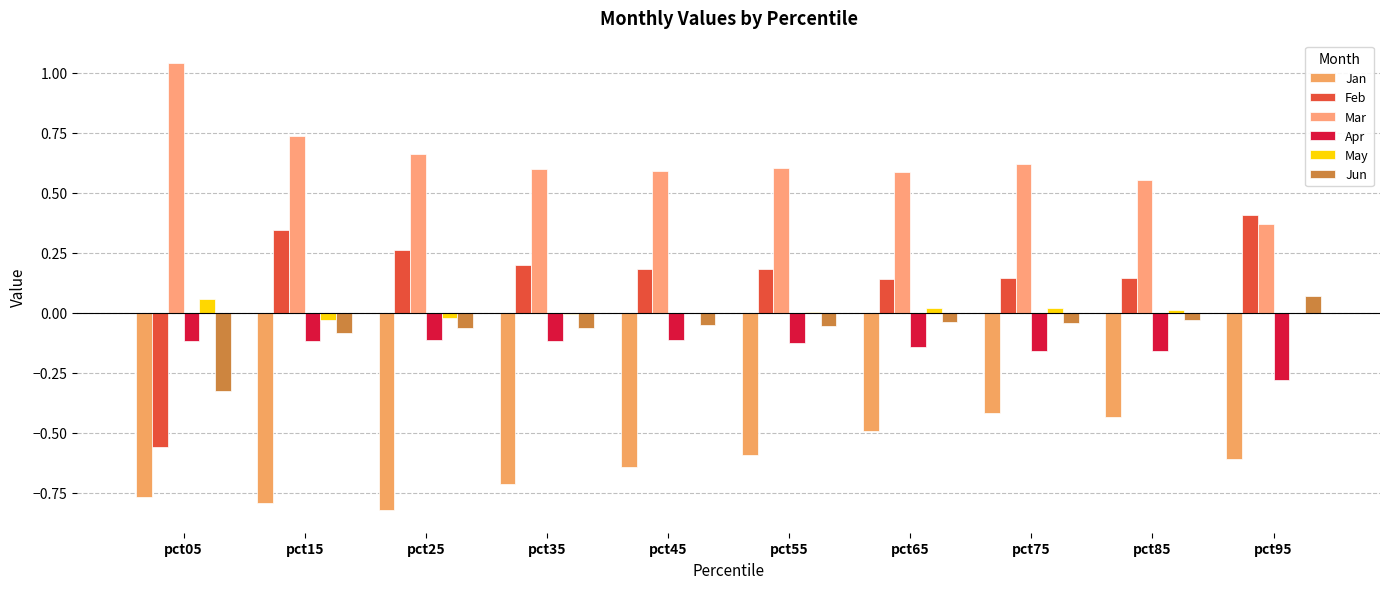

How many groups of bars are there?

10